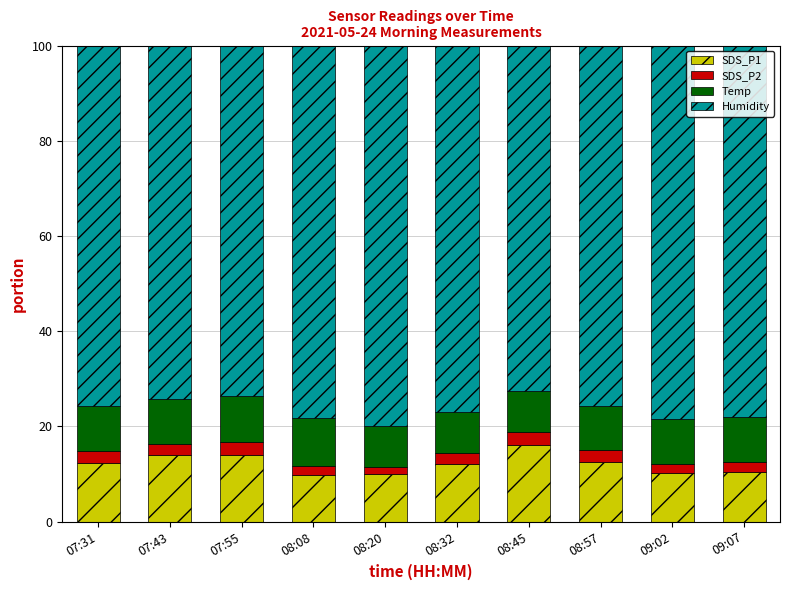

What is the difference between the maximum and minimum values in the SDS_P1 series?

6.4